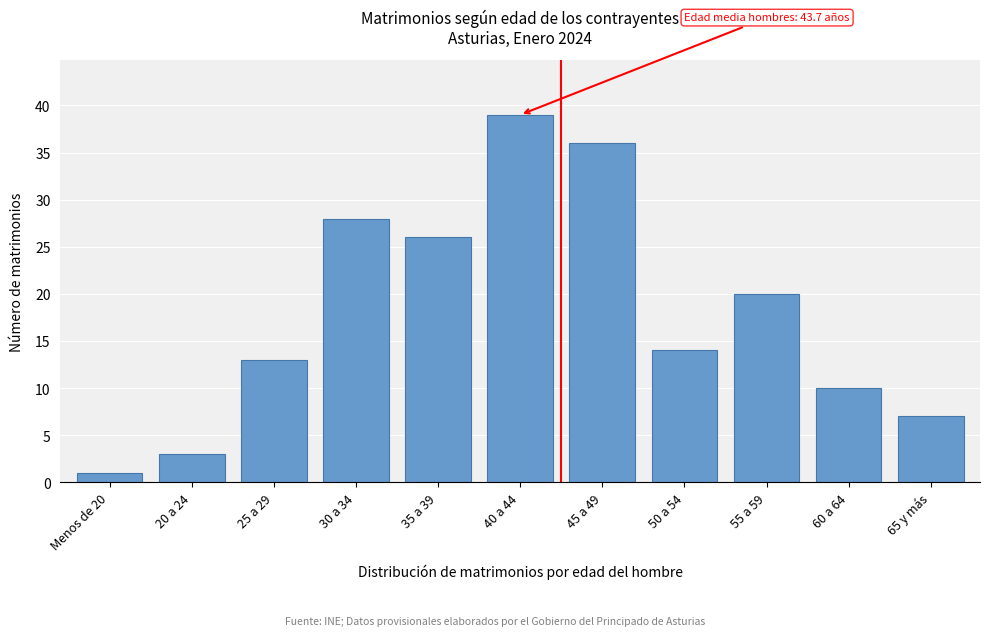

Reading left to right, list all the values displayed in this chart.

1	3	13	28	26	39	36	14	20	10	7